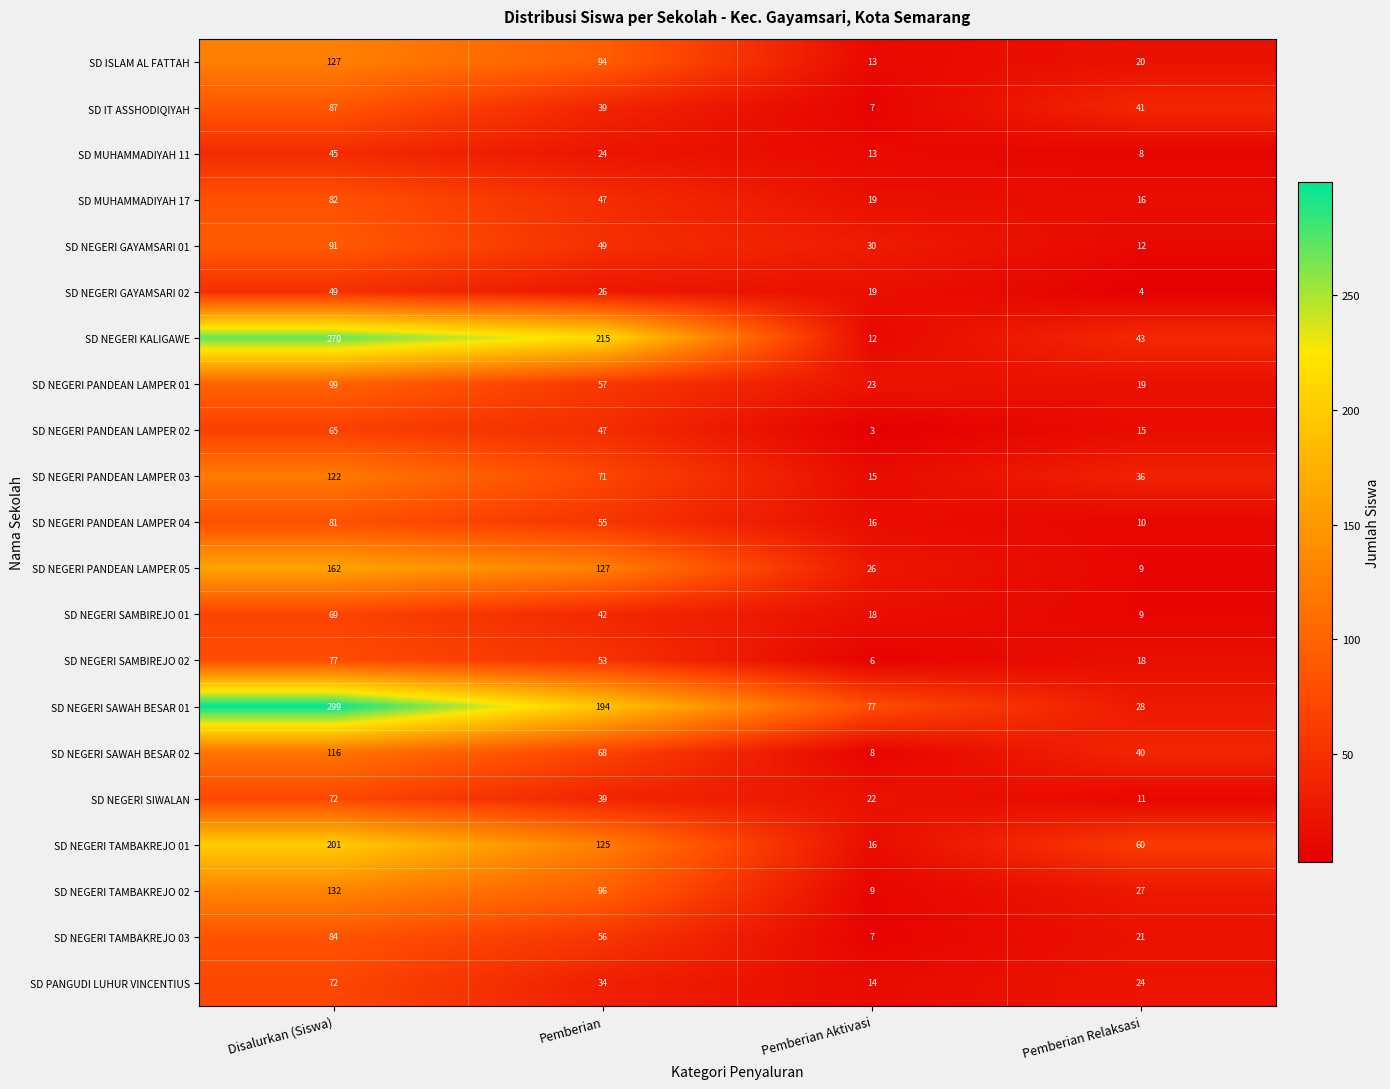

Read the SD ISLAM AL FATTAH value at Pemberian Aktivasi.

13